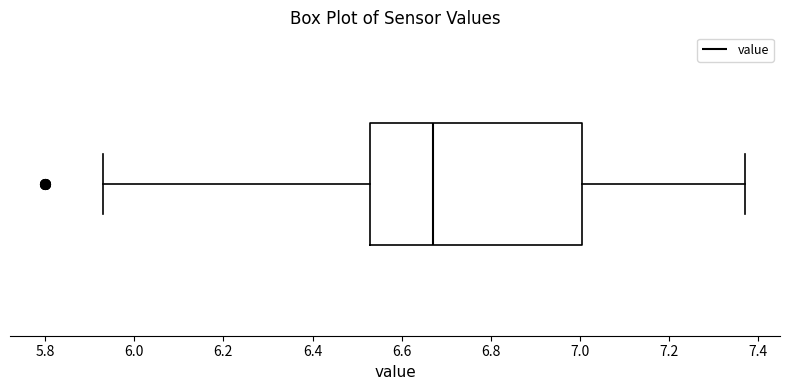

Read this box plot against the x-axis: the position of the median line, the range covered by the box, and the ends of both whiskers. The values are not printed on the chart, so give them approximately, as read against the axis.

median 6.68, box 6.54 to 7.00, whiskers 5.94 to 7.38